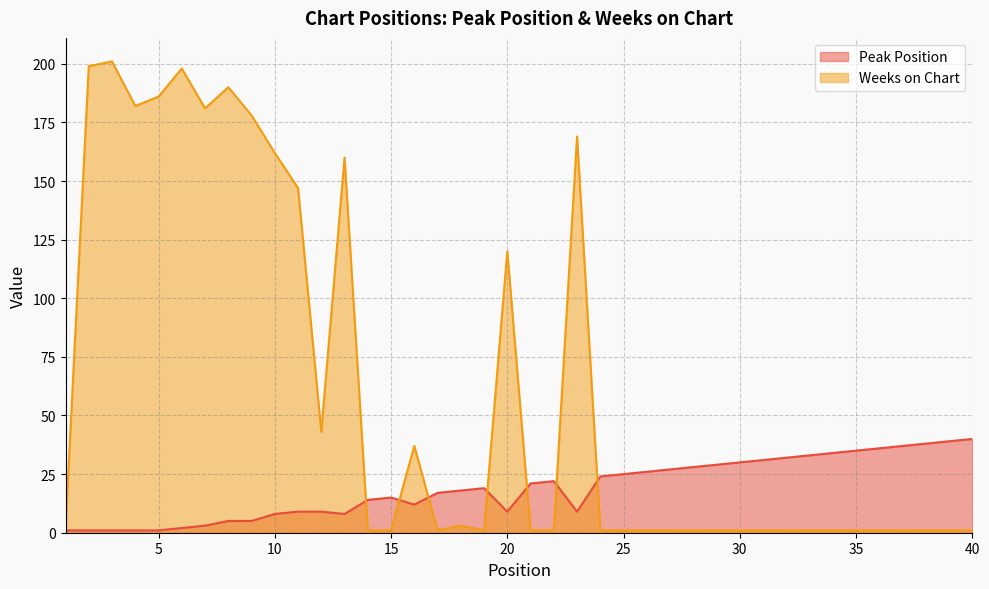

Does the chart have visible grid lines?

Yes